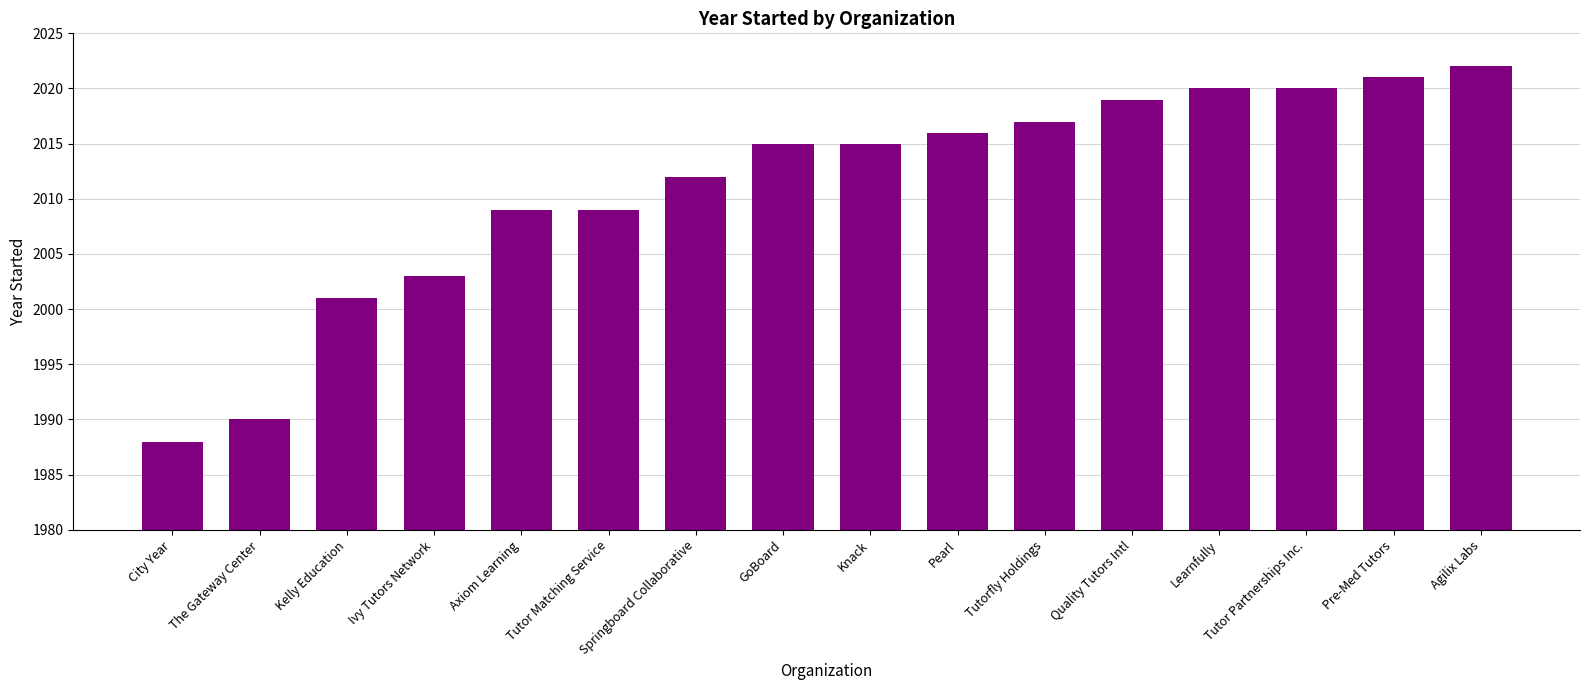

What is the value of the 1st bar from the left?

1988